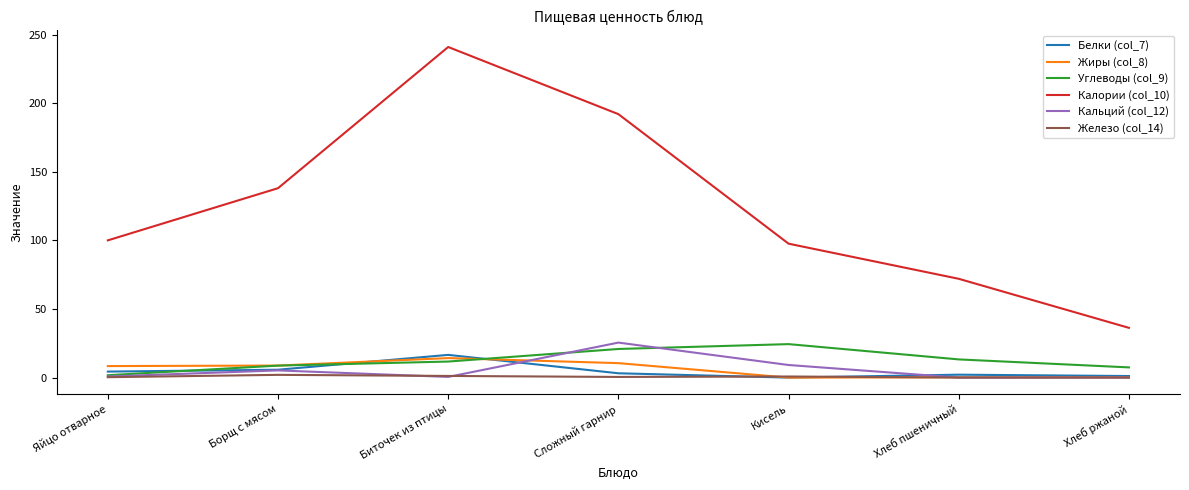

Which series has the largest total across all categories?

Калории (col_10)